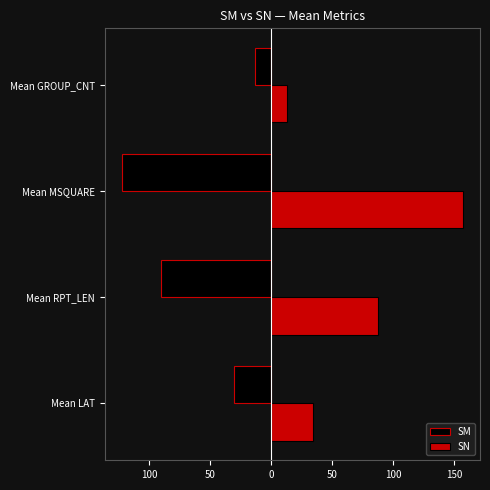

Which series has the widest spread of values?

SN